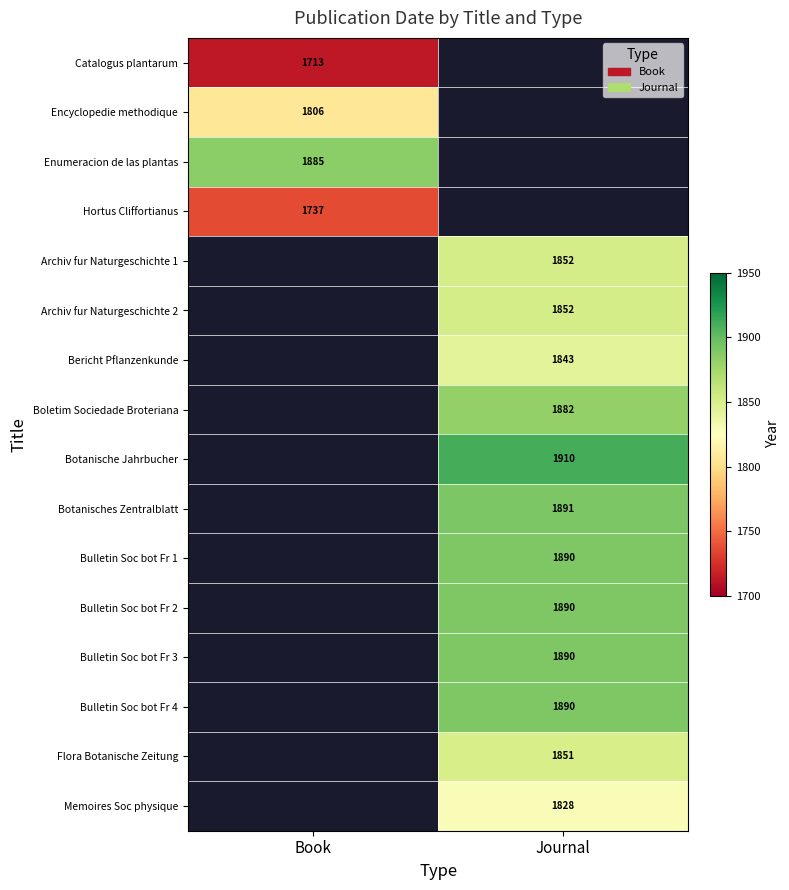

The Bulletin Soc bot Fr 4 series shows 1890 at Journal. True or false?

True